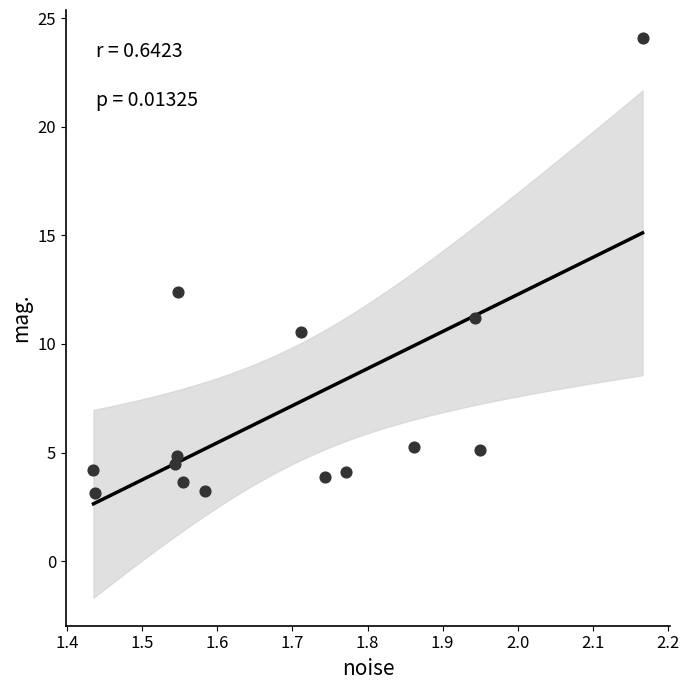

What Y value in the scatter plot is closest to 13?

12.4